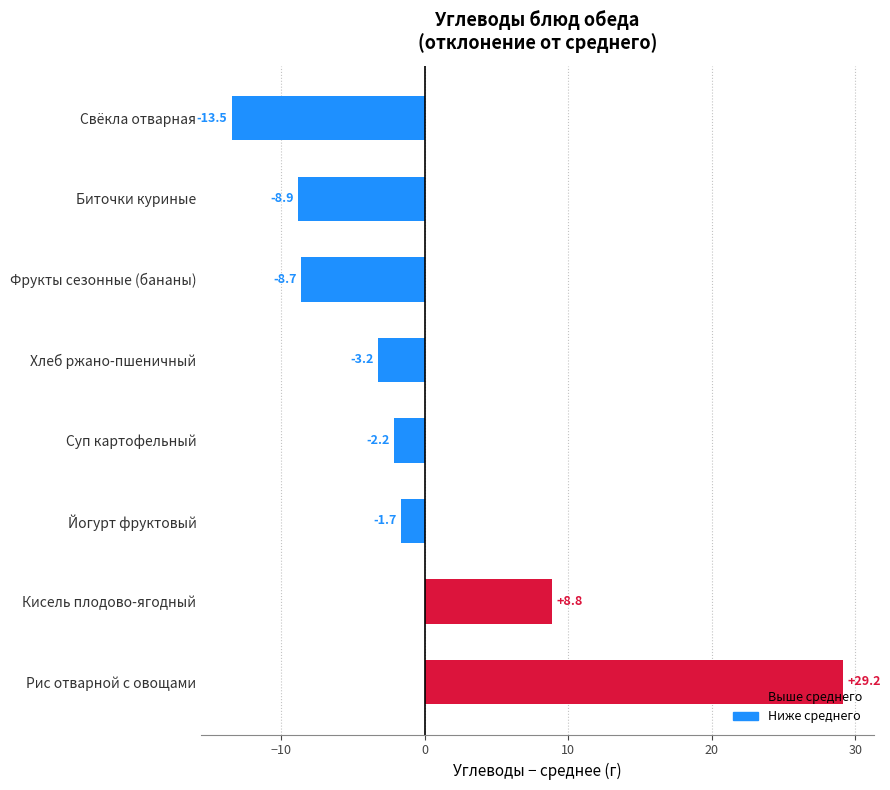

How many categories are shown in the chart?

8